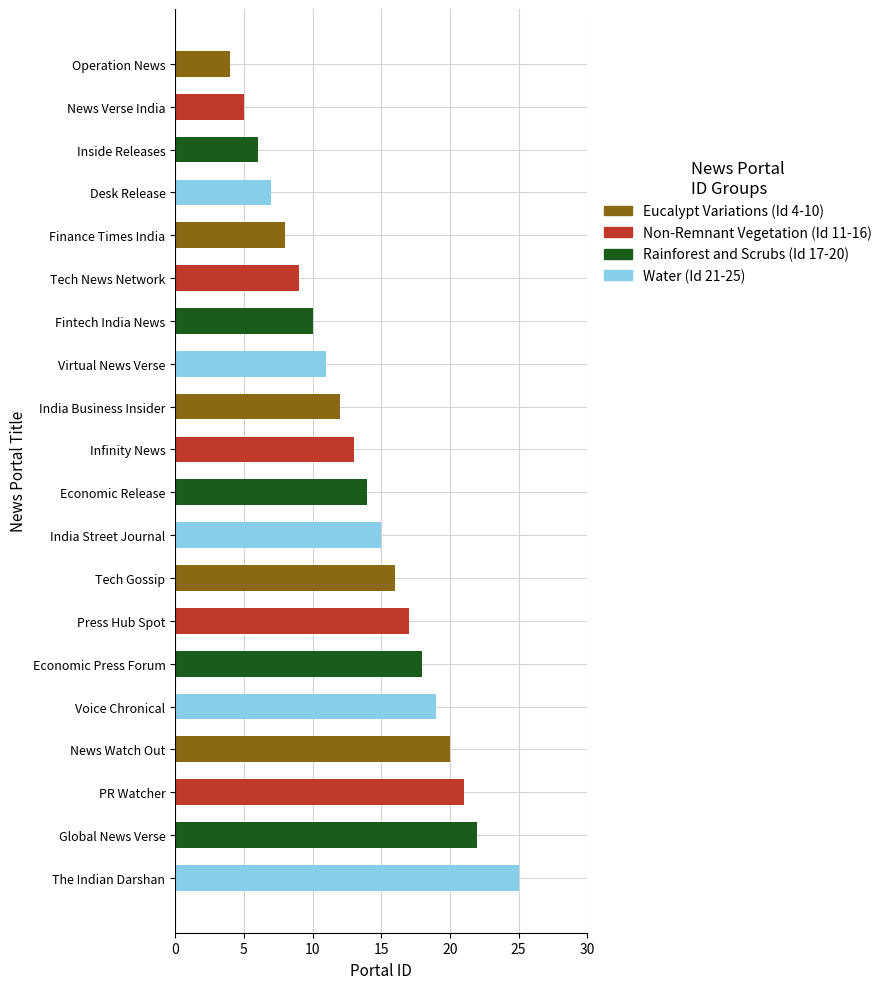

What is the maximum value shown in the chart?

25